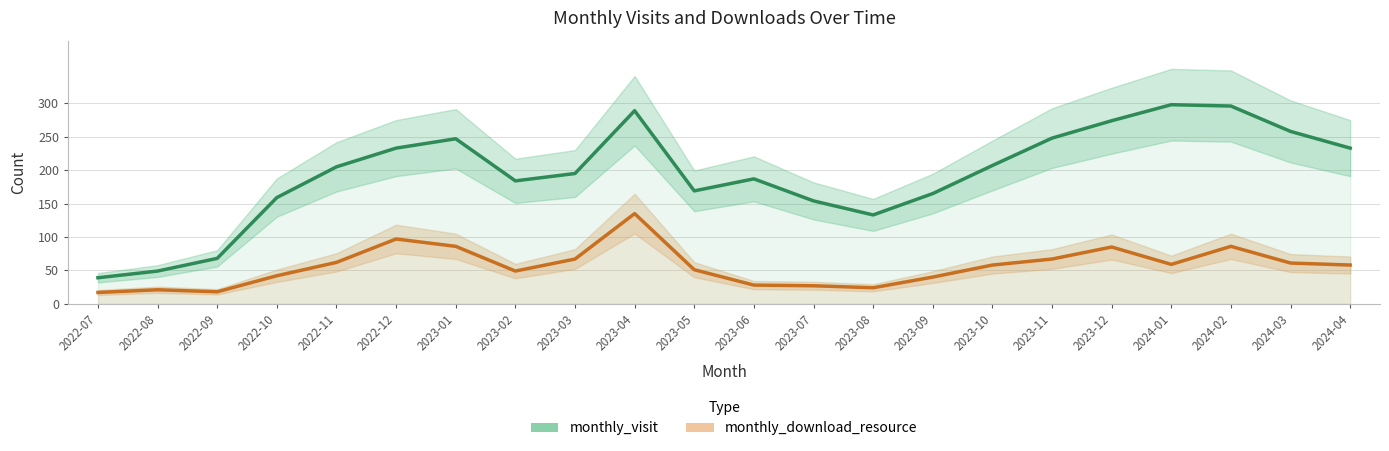

True or false: monthly_visit has more than 1 interior local peaks.

True